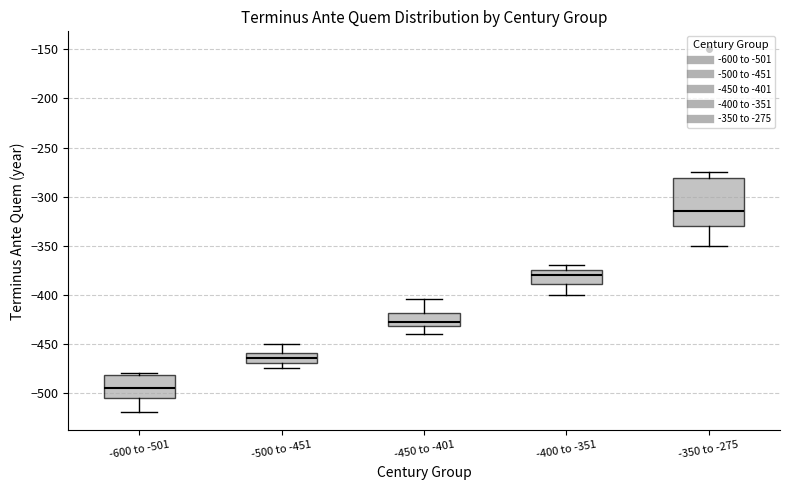

Reading left to right, read every box against the y-axis: the position of its median line, the range the box covers, and the ends of its whiskers. The values are not printed on the chart, so give them approximately, as read against the axis.

-600 to -501: median -495, box -505 to -480, whiskers -520 to -480 (just above the box's upper edge)
-500 to -451: median -465, box -470 to -460, whiskers -475 to -450
-450 to -401: median -425, box -430 to -420, whiskers -440 to -405
-400 to -351: median -380, box -390 to -375, whiskers -400 to -370
-350 to -275: median -315, box -330 to -280, whiskers -350 to -275